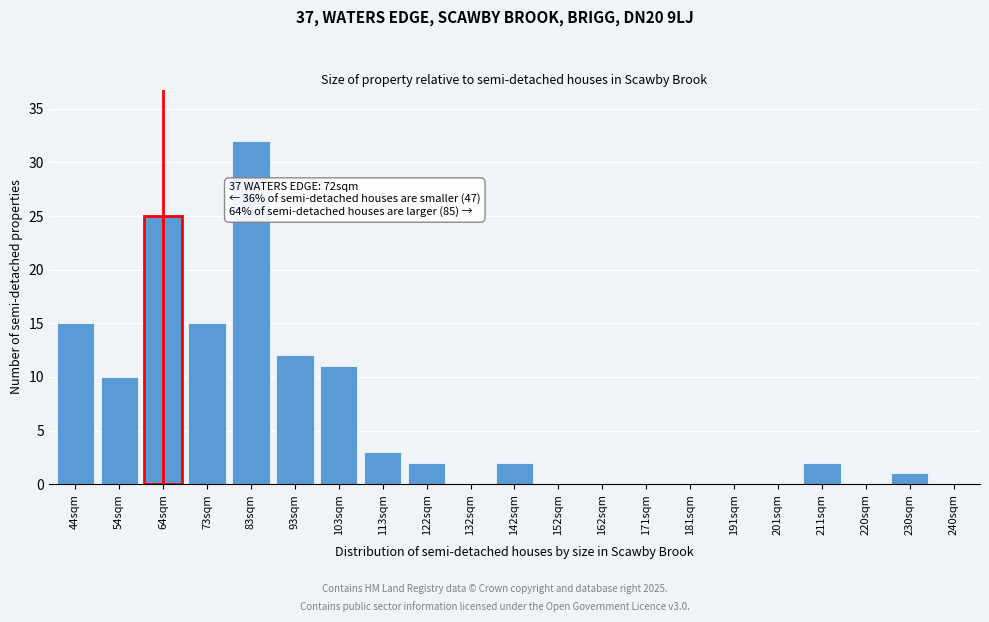

Reading left to right, extract all data points from this chart.

44sqm=15	54sqm=10	64sqm=25	73sqm=15	83sqm=32	93sqm=12	103sqm=11	113sqm=3	122sqm=2	132sqm=0	142sqm=2	152sqm=0	162sqm=0	171sqm=0	181sqm=0	191sqm=0	201sqm=0	211sqm=2	220sqm=0	230sqm=1	240sqm=0